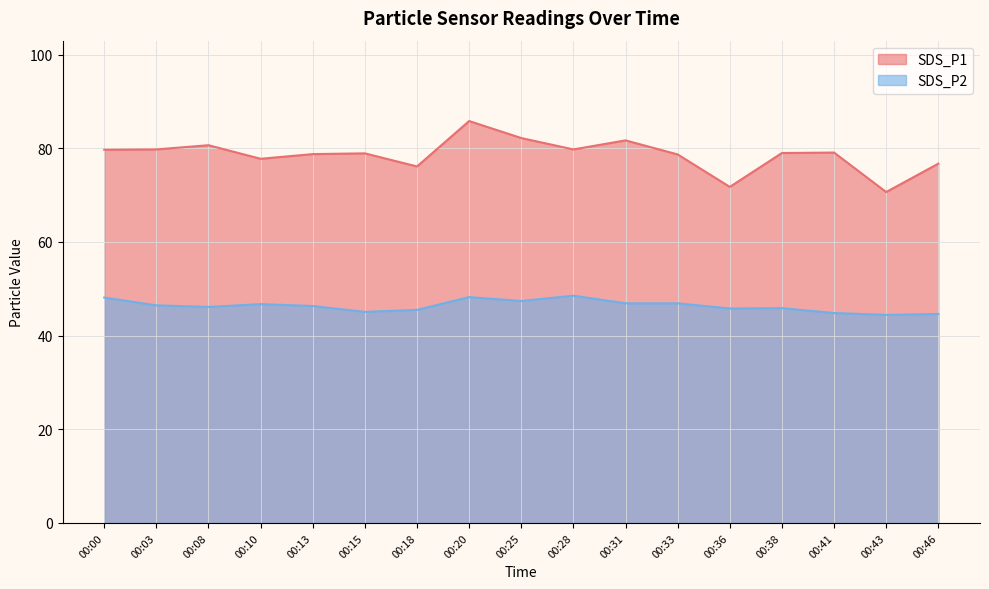

The value of SDS_P2 at 00:20 is 83.3. True or false?

False